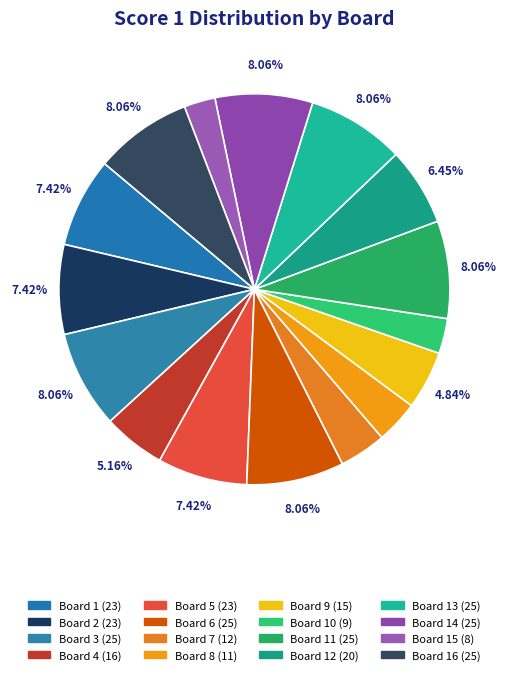

How many segments does this pie chart have?

16